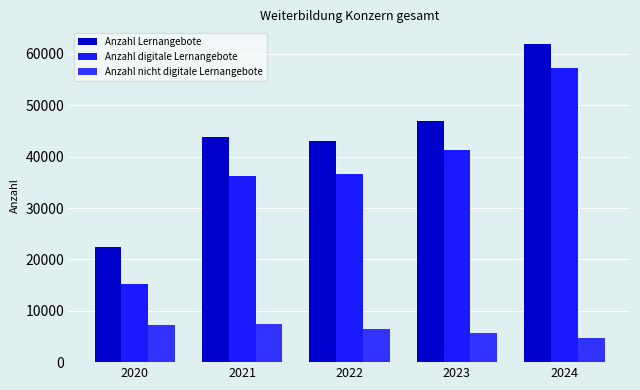

Which category has the highest value across all series?

2024